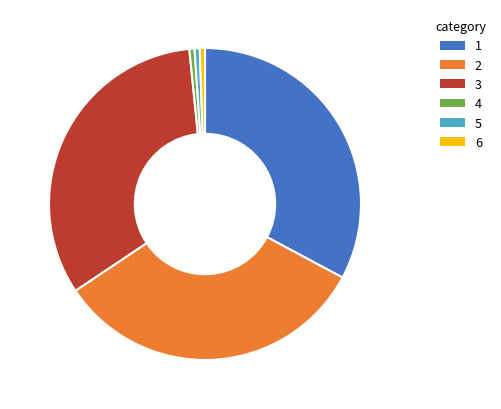

Does any single category account for the majority?

No